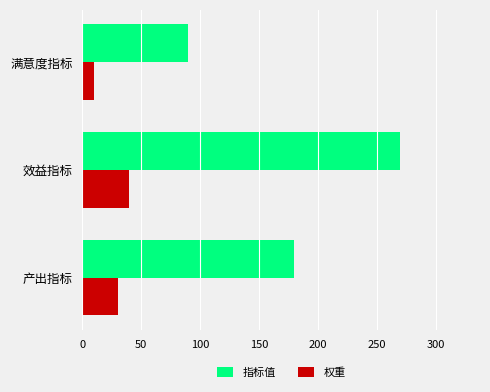

Which series has the largest total across all categories?

指标值